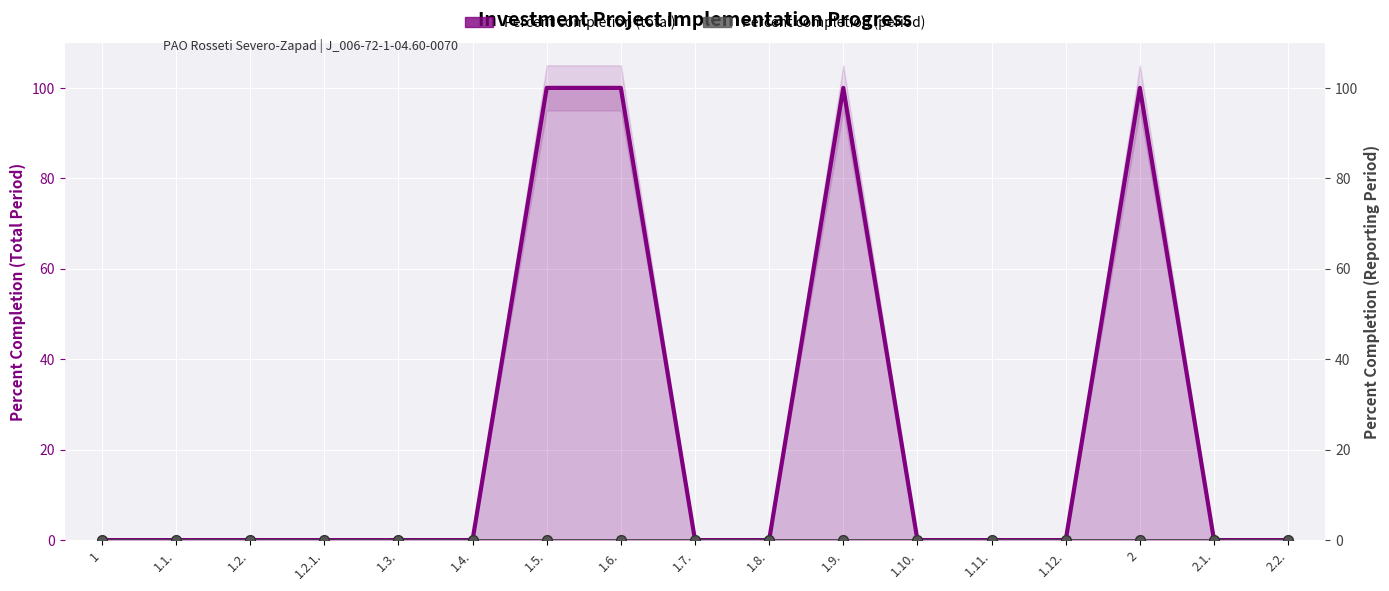

Where is Percent completion (total) nearest to the value 50?

1